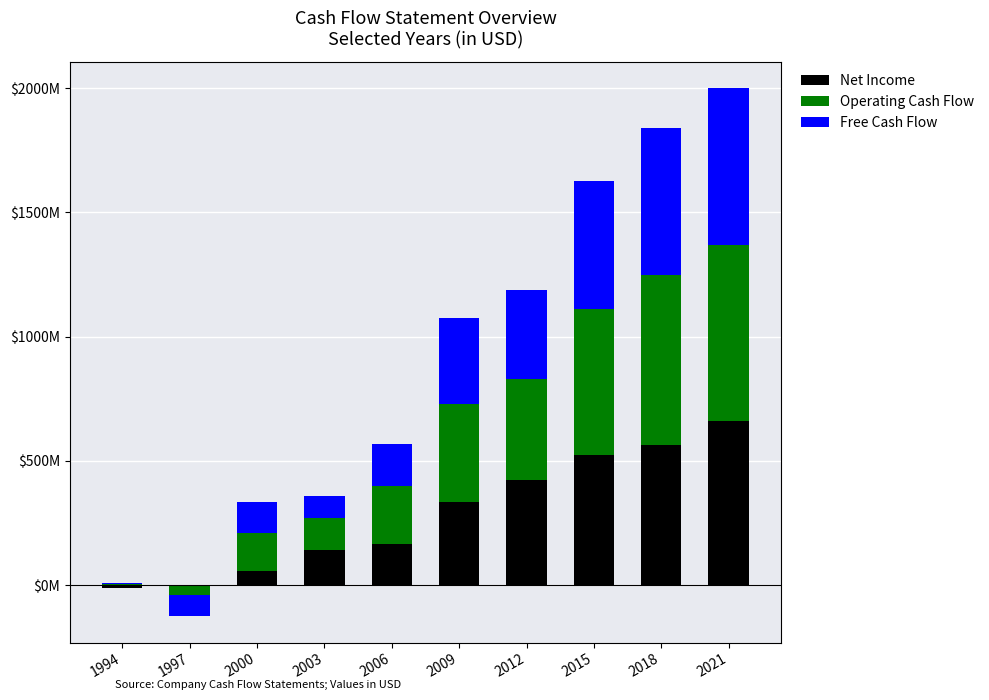

Rank the categories by Net Income value from highest to lowest.

2021, 2018, 2015, 2012, 2009, 2006, 2003, 2000, 1994, 1997